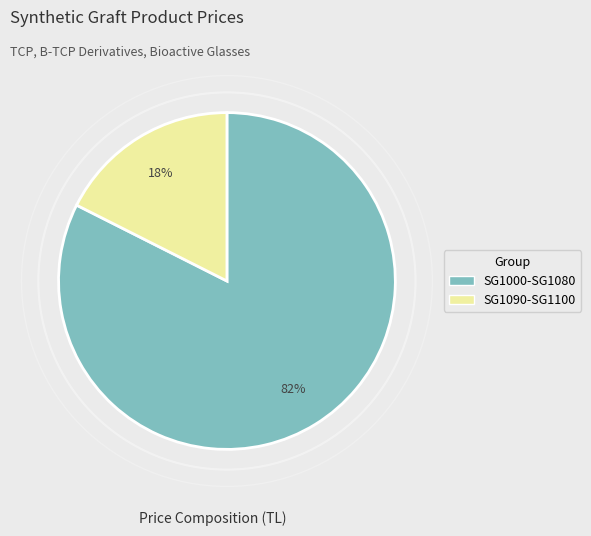

How many slices are in this pie chart?

2